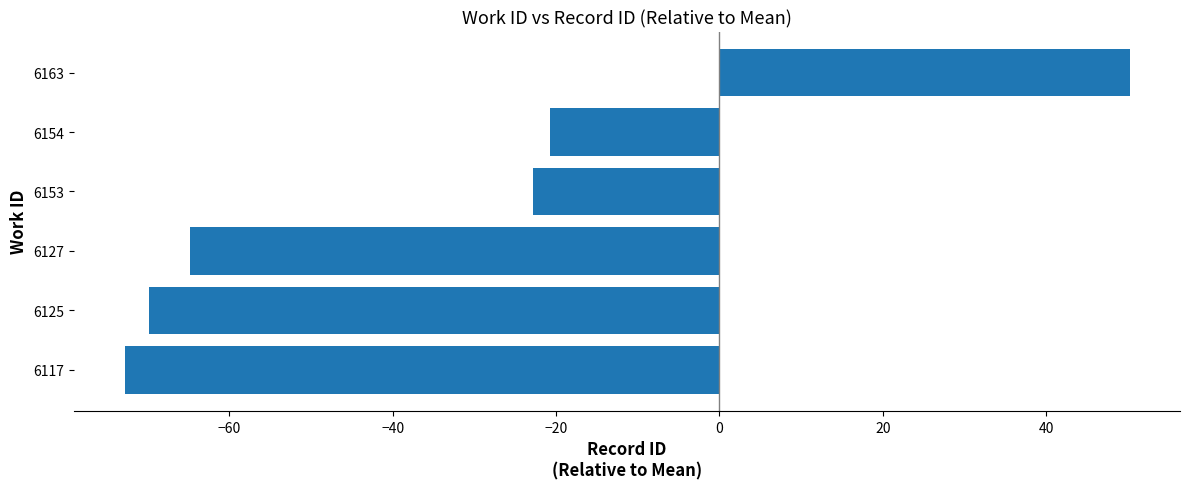

Reading bottom to top, list all the values displayed in this chart.

6117=-72.8	6125=-69.8	6127=-64.8	6153=-22.8	6154=-20.8	6163=50.2